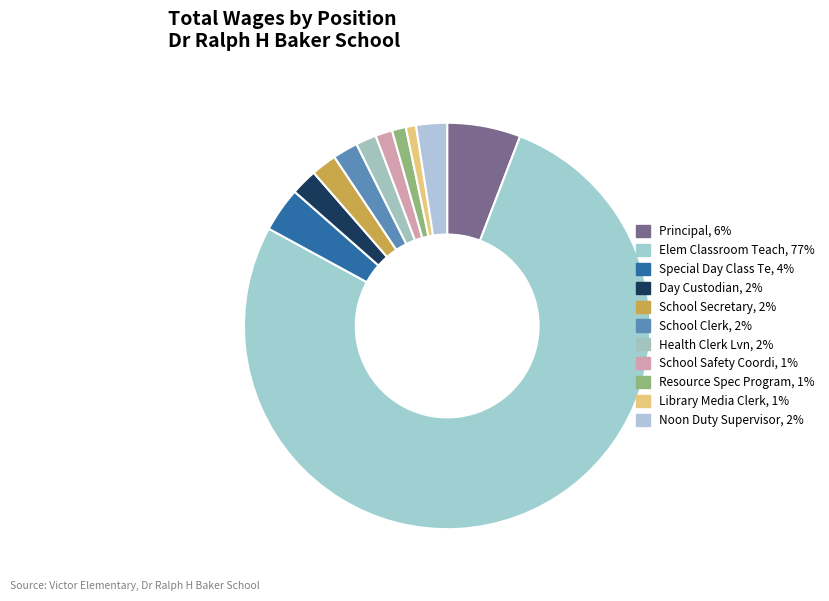

How many slices are in this pie chart?

11